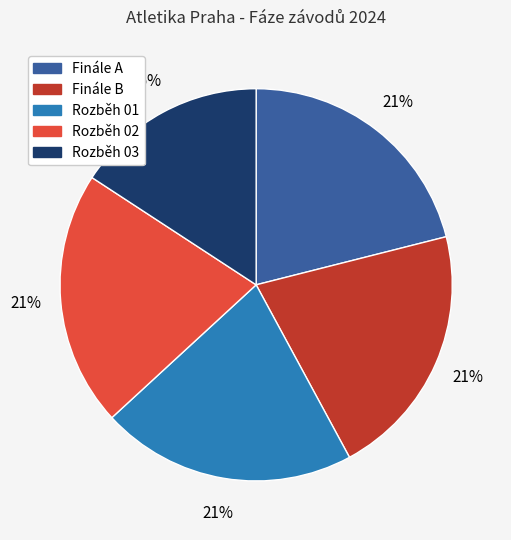

What is the ratio of the value at Finále B to the value at Finále A?

1.0